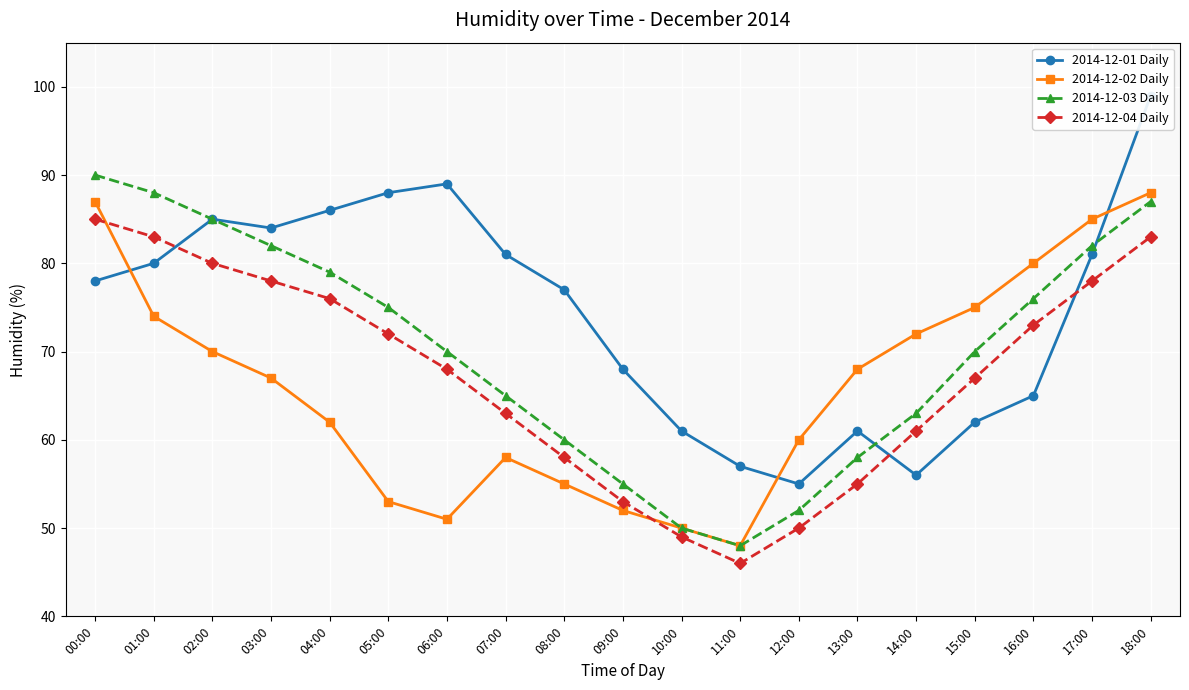

Is the value of 2014-12-04 Daily at 10:00 greater than the value of 2014-12-03 Daily at 05:00?

No